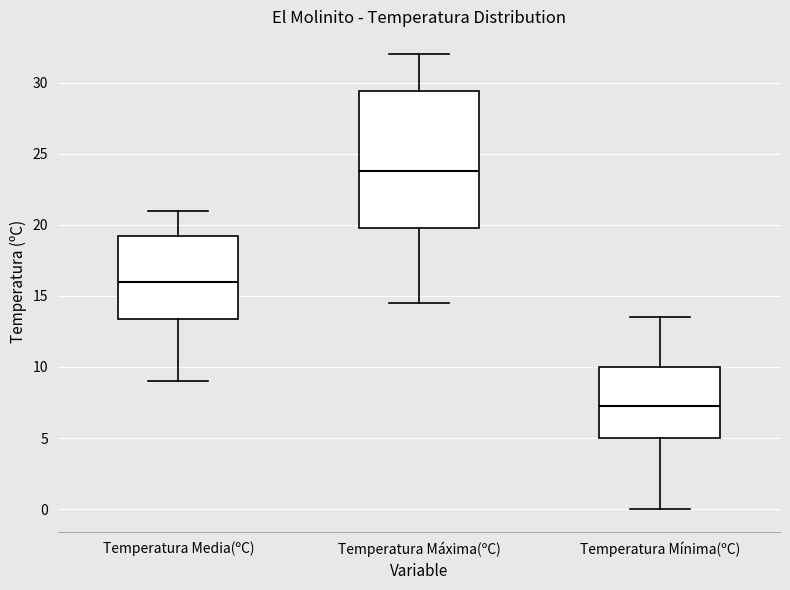

Which box is the tallest, from its lower edge to its upper edge?

Temperatura Máxima(ºC)